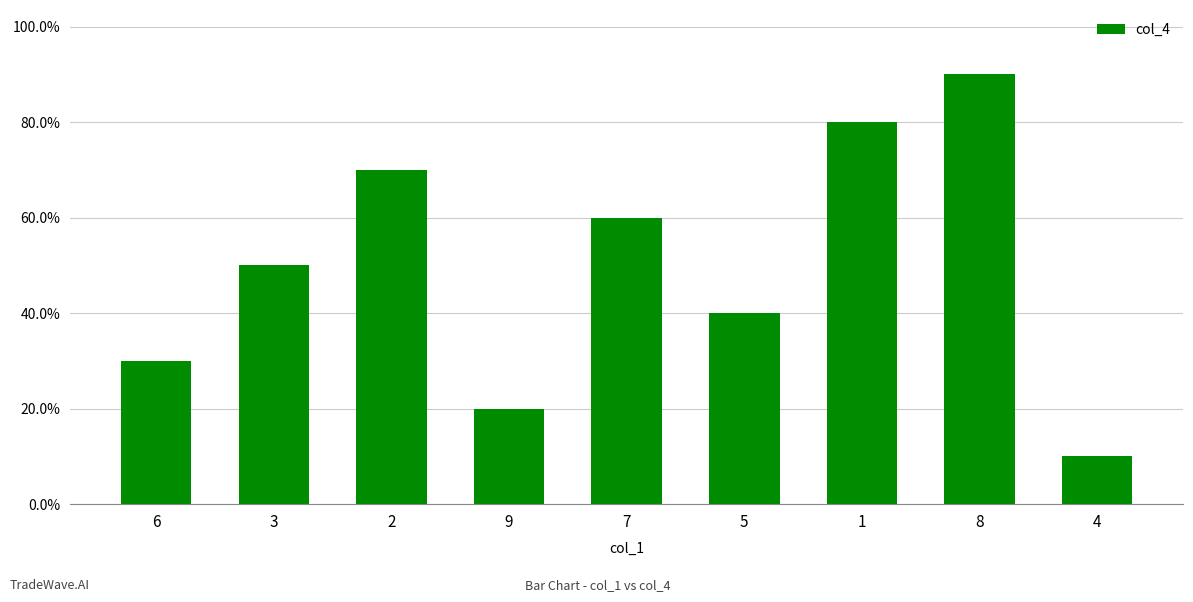

Are the bars grouped side by side (vs. stacked)?

No